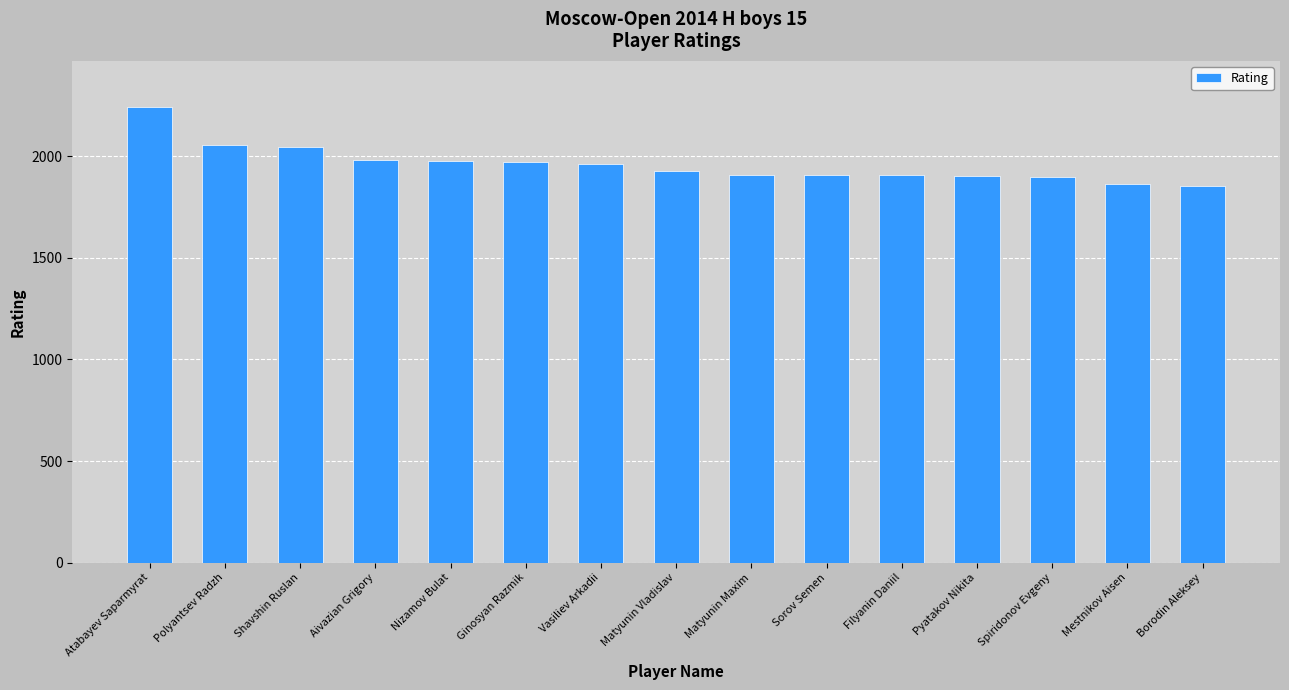

Are the bars horizontal?

No